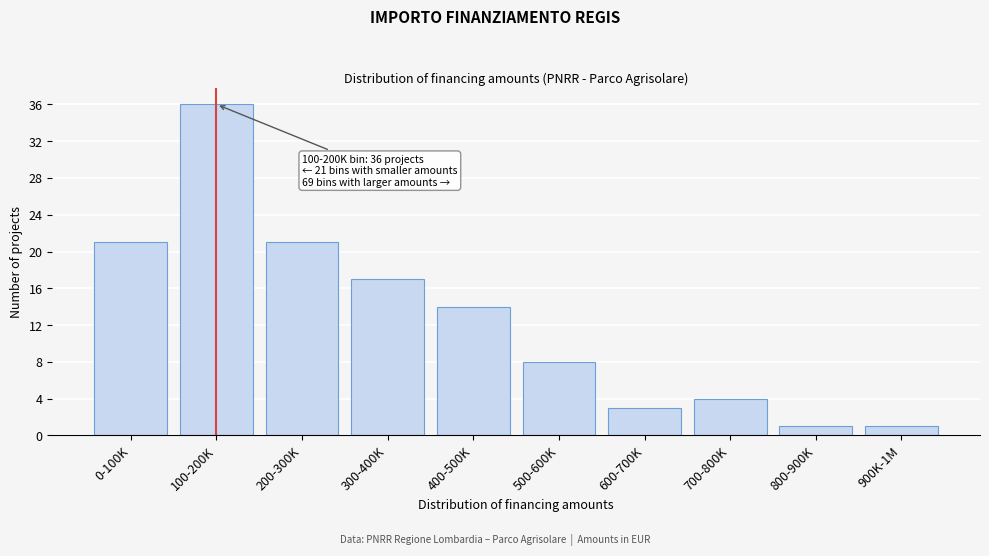

Reading left to right, extract all data points from this chart.

21	36	21	17	14	8	3	4	1	1